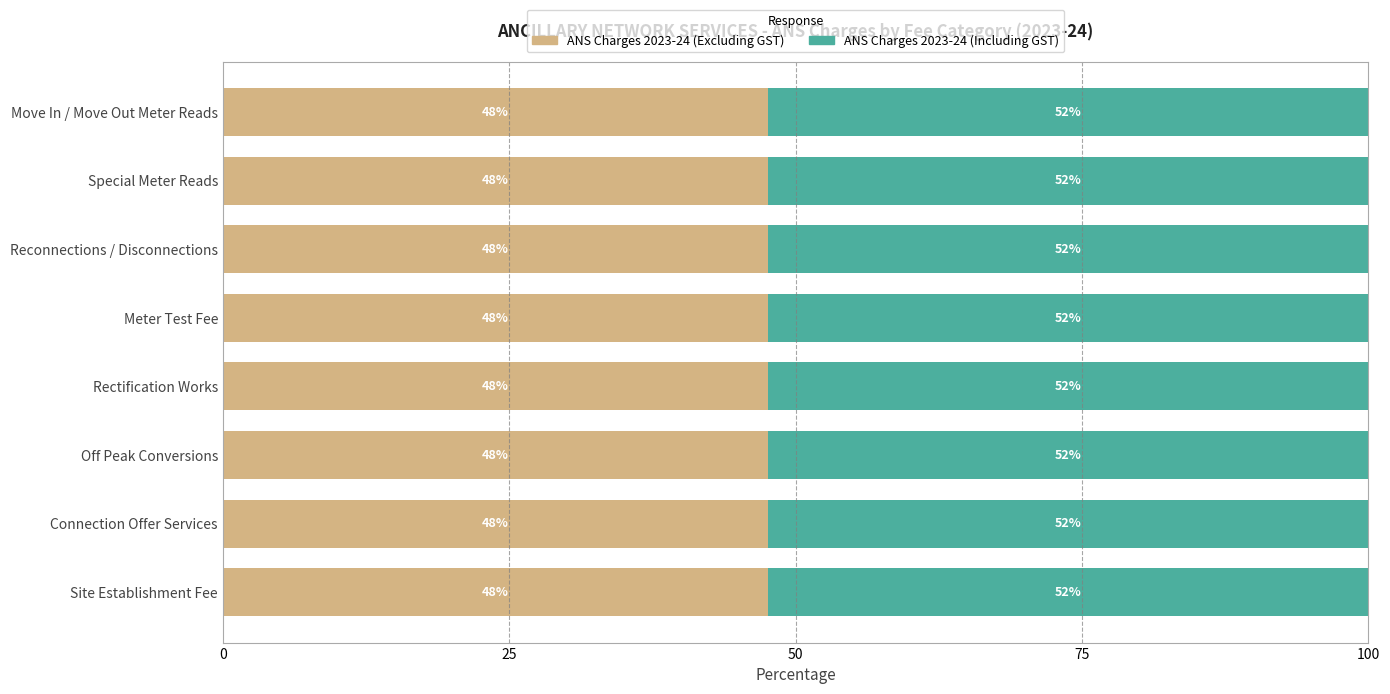

What are all the series names shown in the legend?

ANS Charges 2023-24 (Excluding GST), ANS Charges 2023-24 (Including GST)